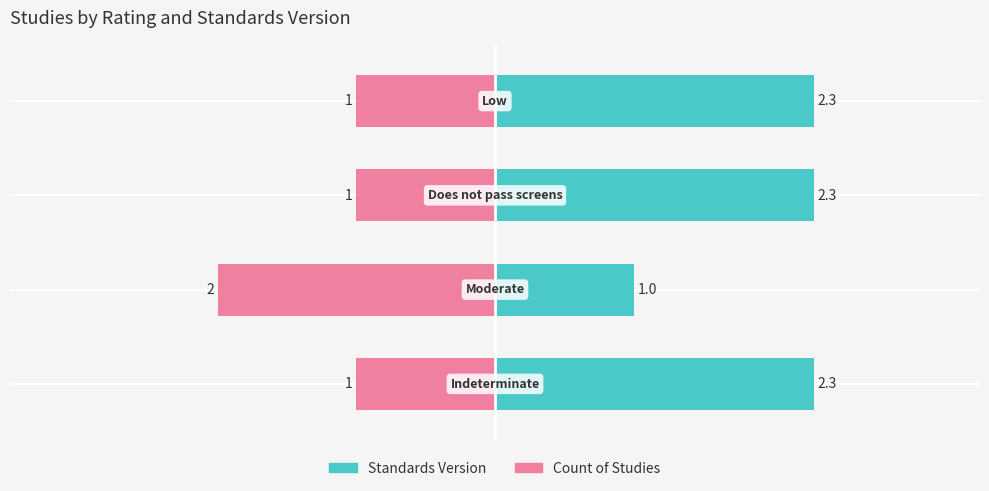

What is the difference between the maximum and minimum values in the Count of Studies series?

1.0